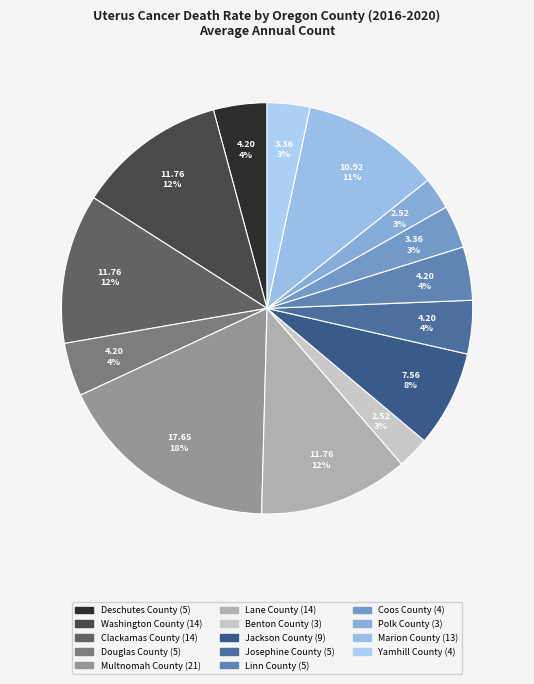

Is there any slice that represents more than half of the pie?

No